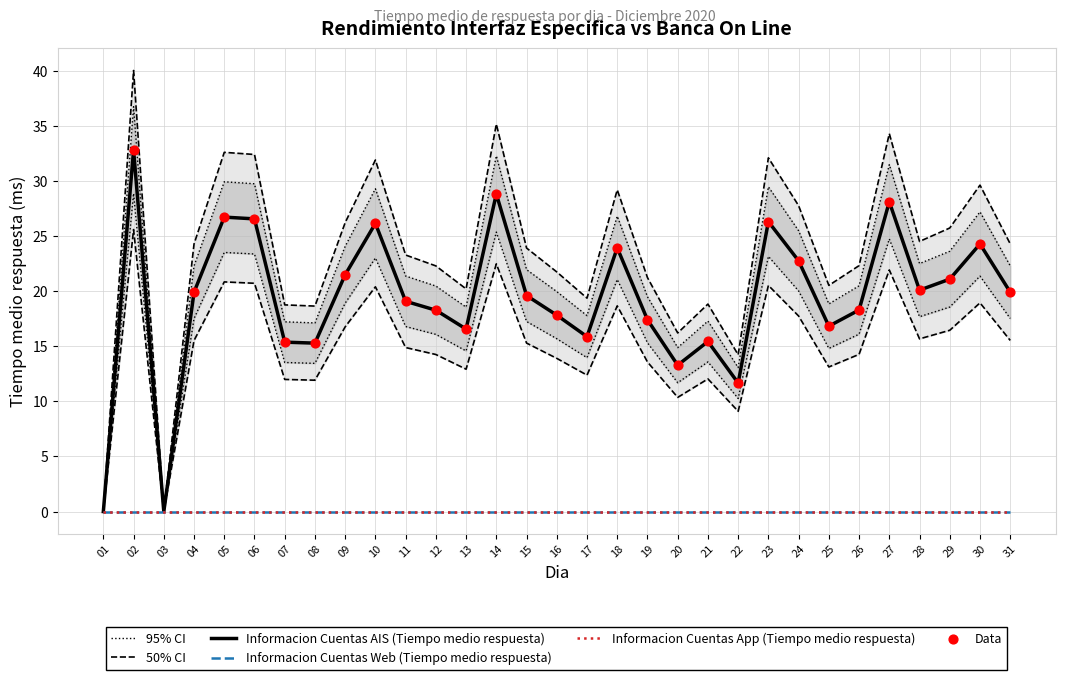

Which series contains the lowest Y value?

Informacion Cuentas AIS (Tiempo medio respuesta)